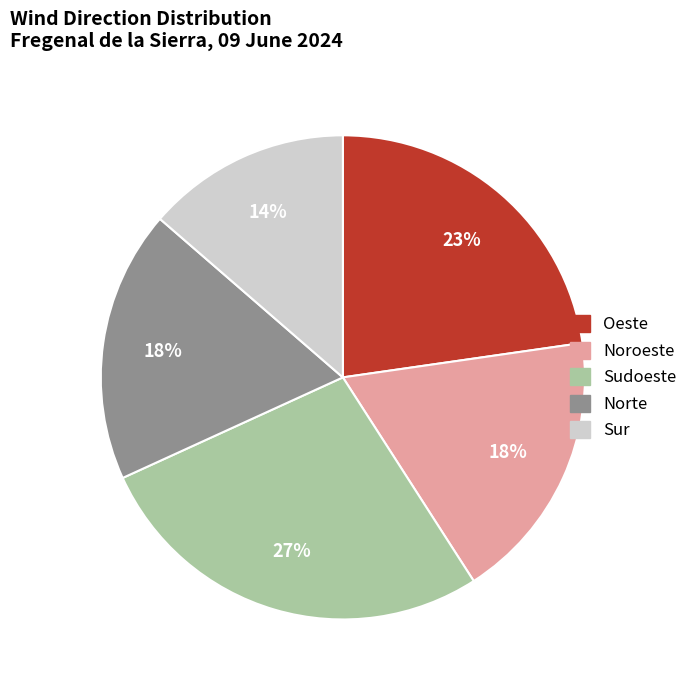

True or false: Norte accounts for 18% of the total.

True